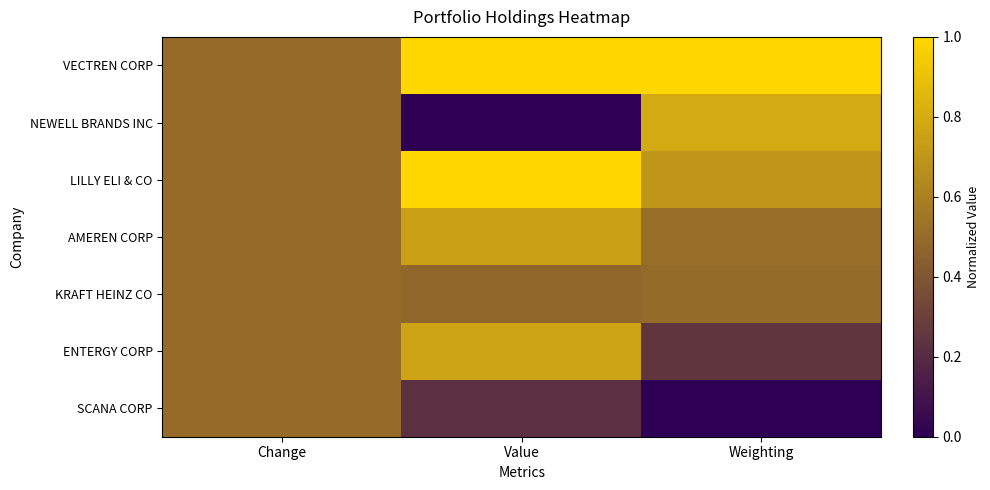

Reading left to right, what are all the values shown in this chart?

VECTREN CORP: Change=0.5	Value=1.0	Weighting=1.0
NEWELL BRANDS INC: Change=0.5	Value=0.0	Weighting=0.8
LILLY ELI & CO: Change=0.5	Value=1.0	Weighting=0.7
AMEREN CORP: Change=0.5	Value=0.7	Weighting=0.5
KRAFT HEINZ CO: Change=0.5	Value=0.5	Weighting=0.5
ENTERGY CORP: Change=0.5	Value=0.8	Weighting=0.3
SCANA CORP: Change=0.5	Value=0.2	Weighting=0.0